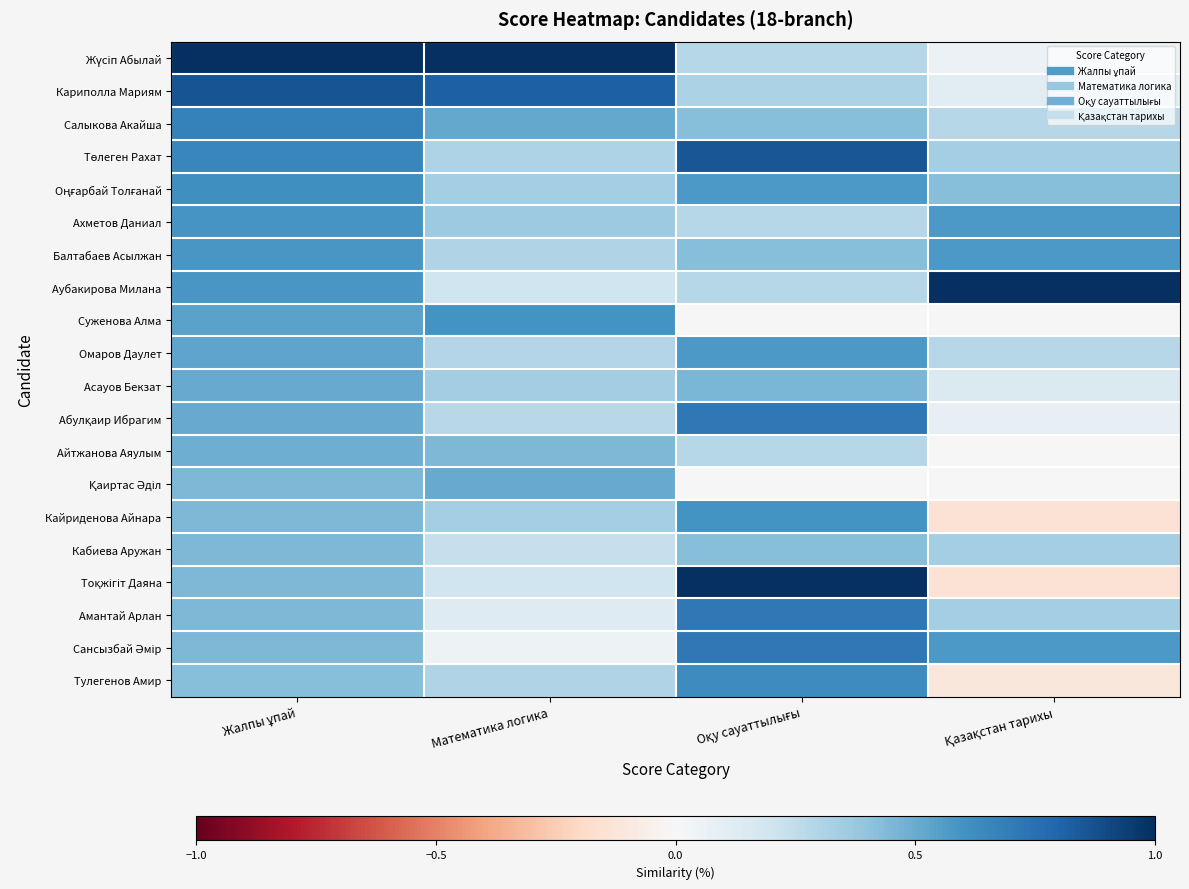

Rank the series by their maximum value, from highest to lowest.

Жүсіп Абылай, Аубакирова Милана, Тоқжігіт Даяна, Кариполла Мариям, Төлеген Рахат, Абулқаир Ибрагим, Амантай Арлан, Сансызбай Әмір, Салыкова Акайша, Тулегенов Амир, Оңғарбай Толғанай, Суженова Алма, Кайриденова Айнара, Ахметов Даниал, Балтабаев Асылжан, Омаров Даулет, Асауов Бекзат, Қаиртас Әділ, Айтжанова Аяулым, Кабиева Аружан